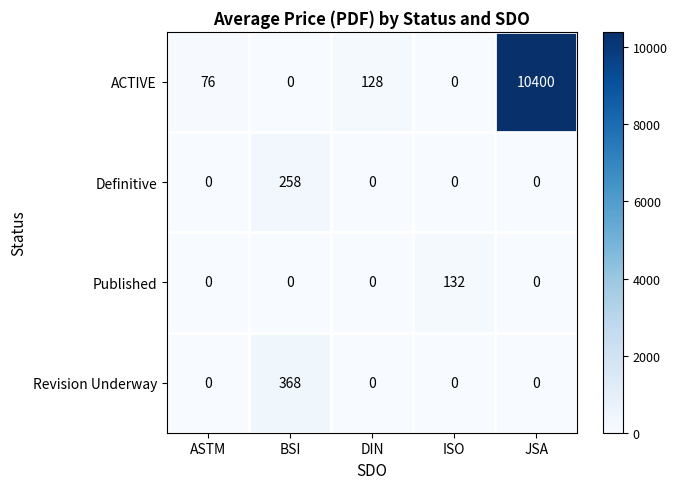

List the series in order of their peak value, highest first.

ACTIVE, Revision Underway, Definitive, Published